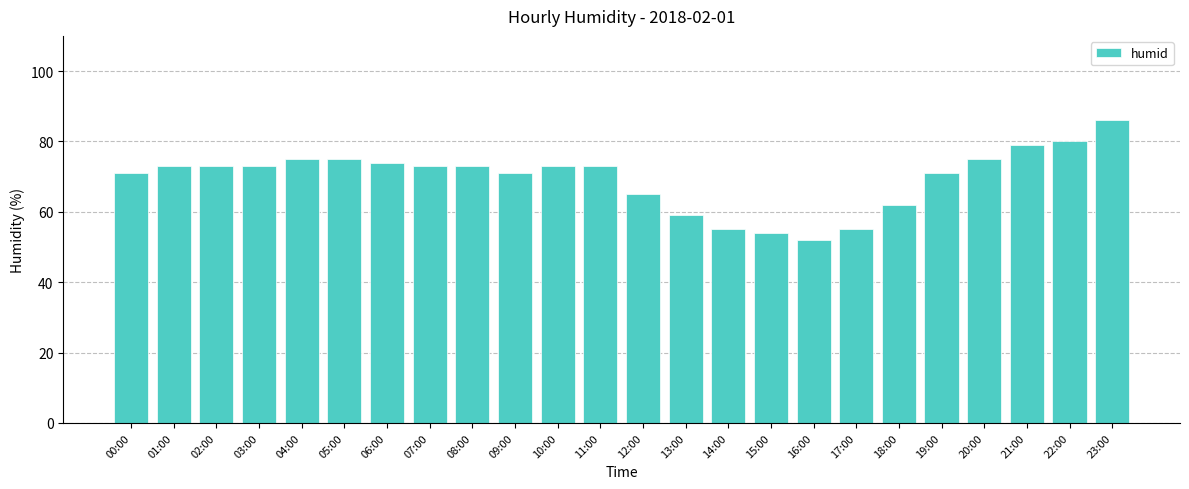

Reading right to left, transcribe all the data shown in this chart.

23:00=86	22:00=80	21:00=79	20:00=75	19:00=71	18:00=62	17:00=55	16:00=52	15:00=54	14:00=55	13:00=59	12:00=65	11:00=73	10:00=73	09:00=71	08:00=73	07:00=73	06:00=74	05:00=75	04:00=75	03:00=73	02:00=73	01:00=73	00:00=71